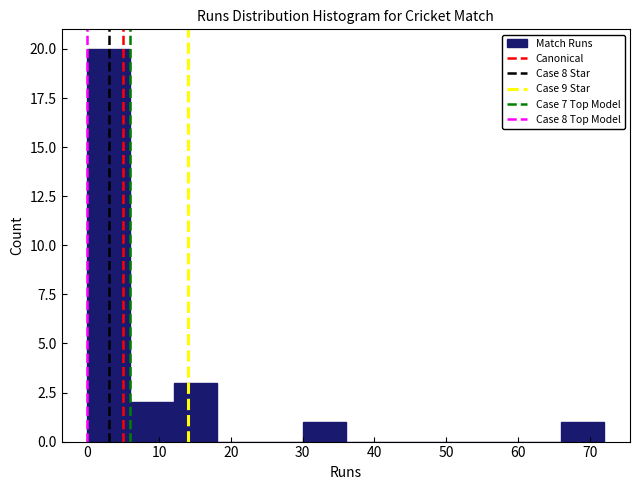

Reading left to right, list every bar in this chart as the range it spans on the x-axis followed by its height. The values are not printed on the chart, so give them approximately, as read against the axis.

0 to 6: 20
6 to 12: 2
12 to 18: 3
18 to 24: 0
24 to 30: 0
30 to 36: 1
36 to 42: 0
42 to 48: 0
48 to 54: 0
54 to 60: 0
60 to 66: 0
66 to 72: 1